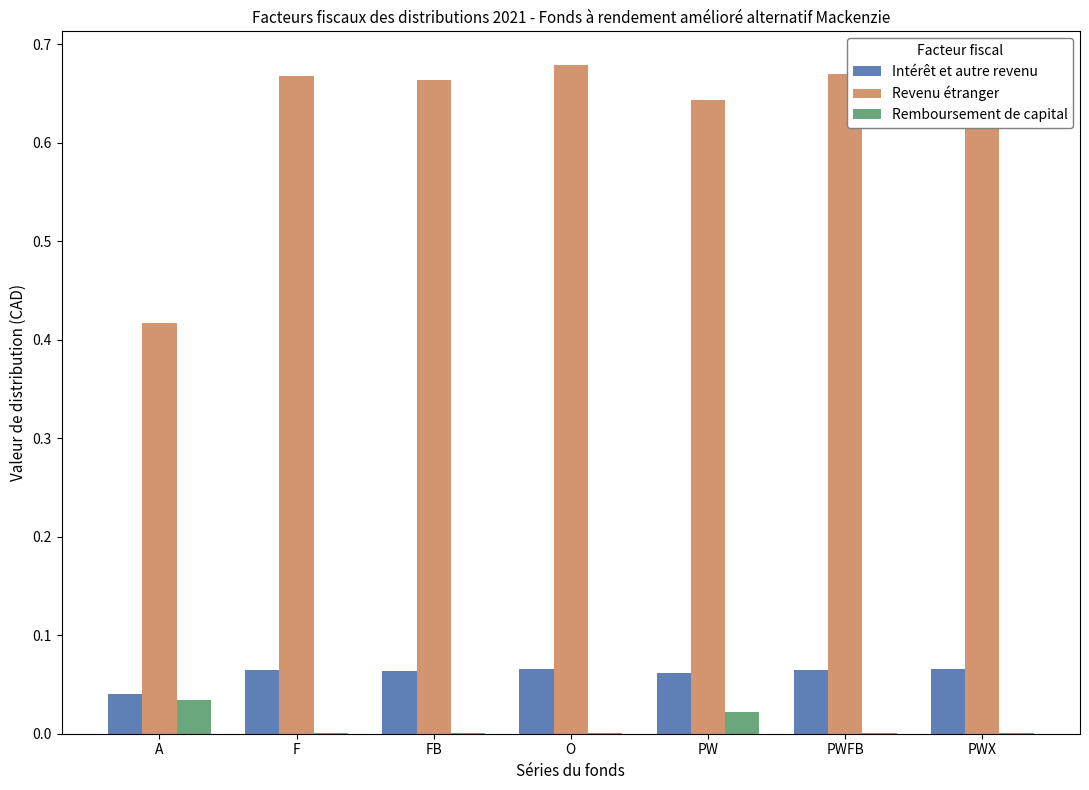

What is the label of the 3rd bar from the left?

FB